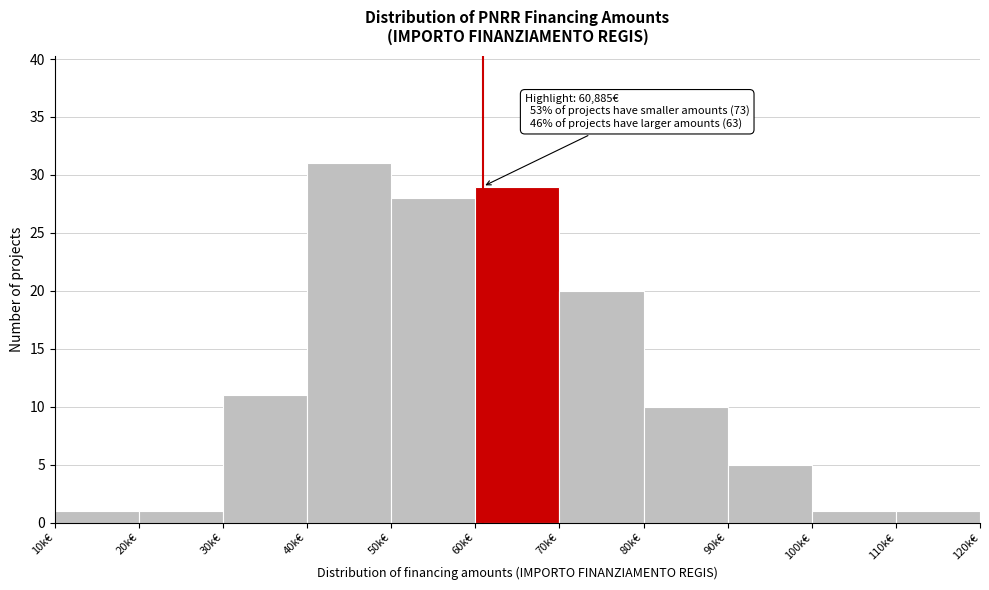

Reading right to left, what are all the values shown in this chart?

110k€=1	100k€=1	90k€=5	80k€=10	70k€=20	60k€=29	50k€=28	40k€=31	30k€=11	20k€=1	10k€=1